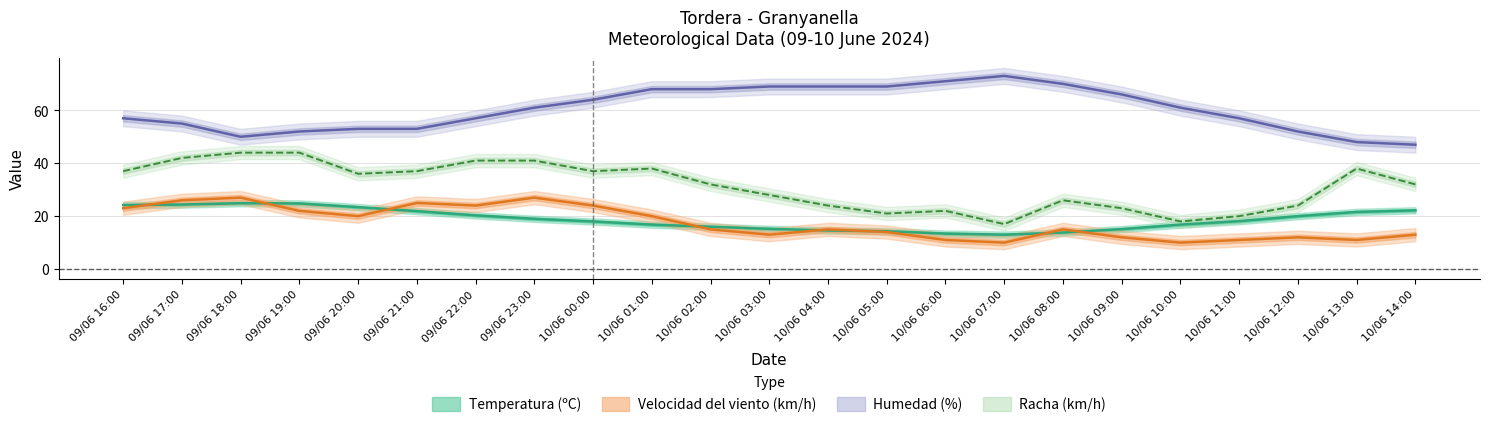

What is the greatest value displayed?

73.0